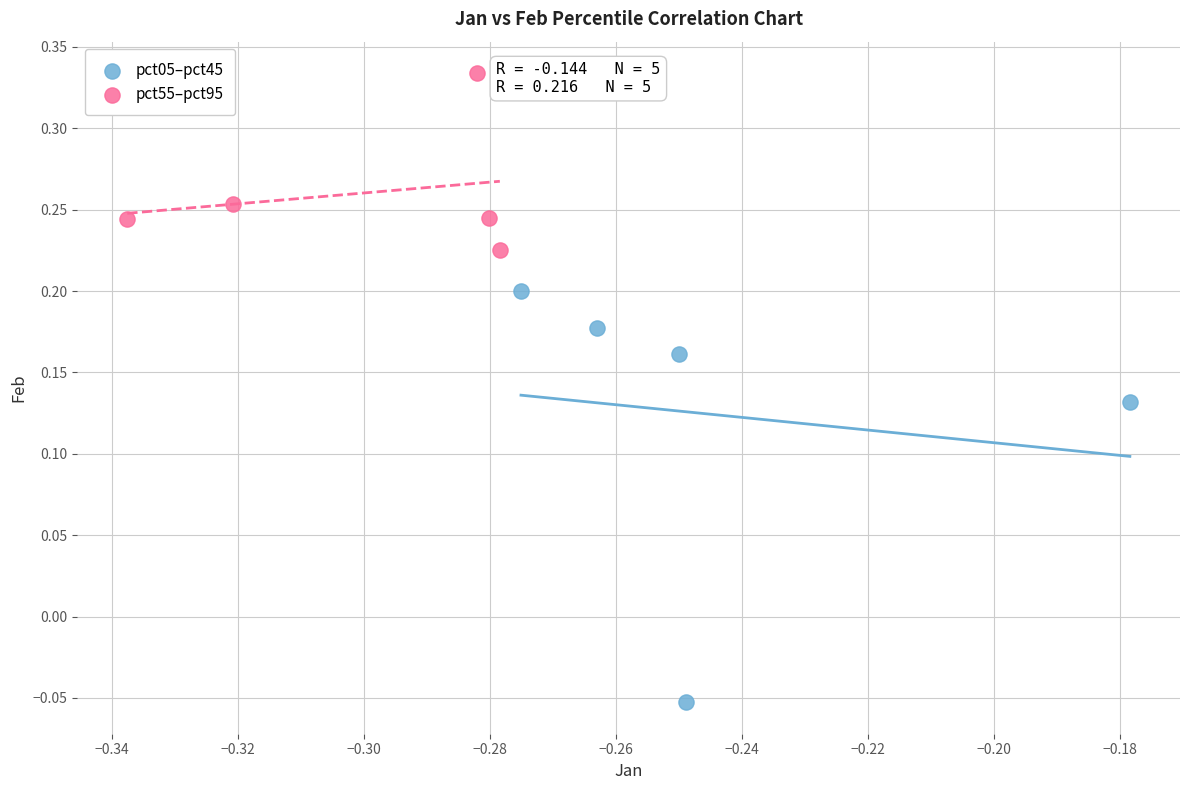

Which series reaches the minimum Y coordinate?

pct05–pct45